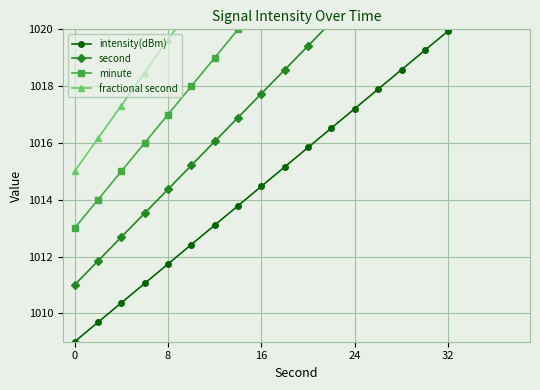

Does the chart display data point markers on the line(s)?

Yes